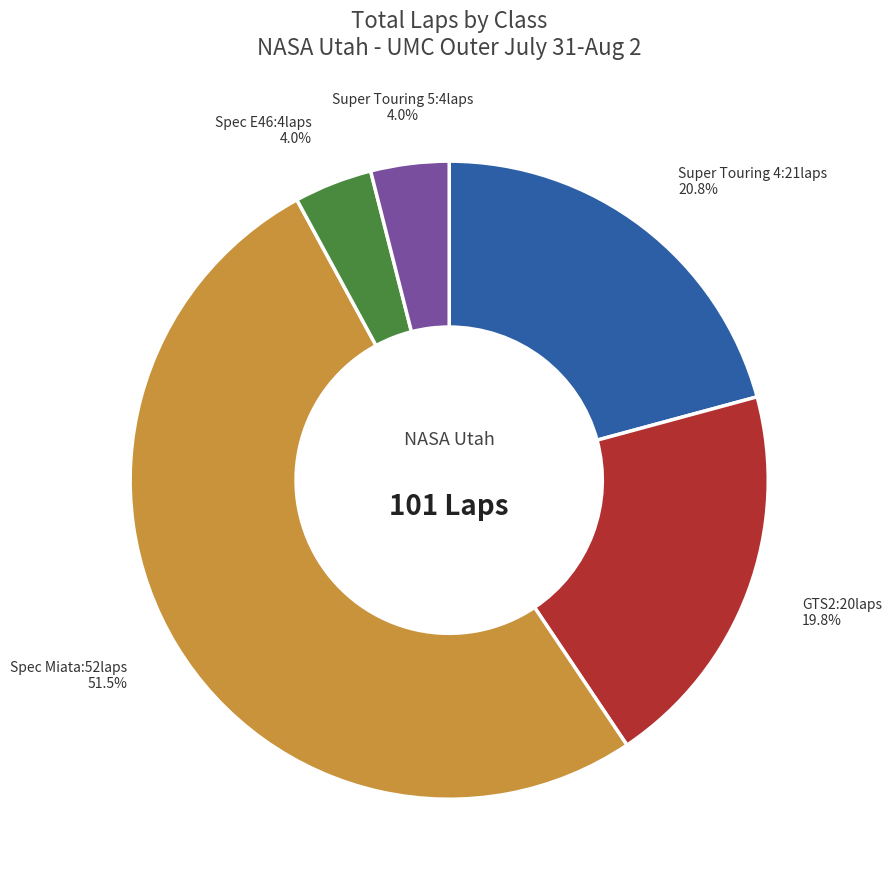

Is there any slice that represents more than half of the pie?

Yes